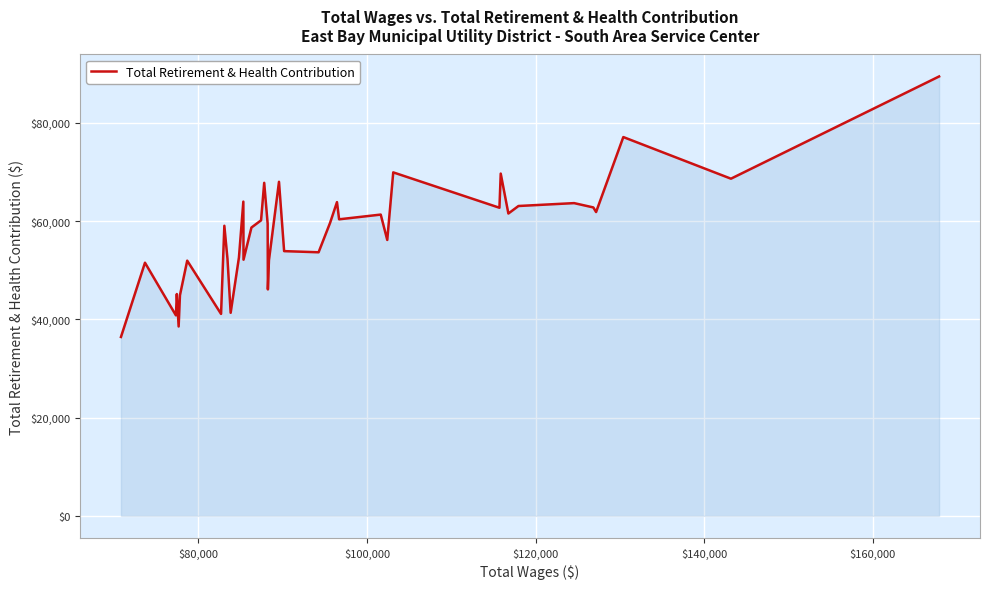

What is the minimum value shown in the chart?

36422